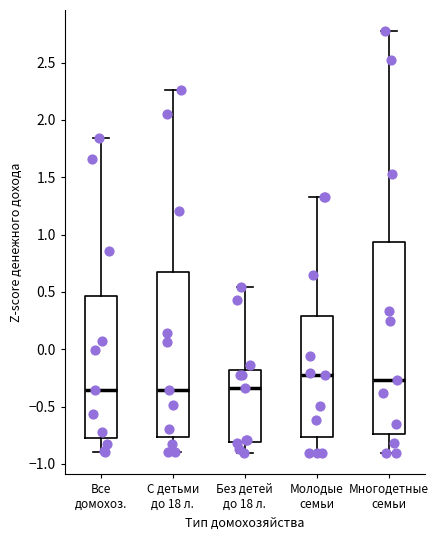

Reading left to right, read every box against the y-axis: the position of its median line, the range the box covers, and the ends of its whiskers. The values are not printed on the chart, so give them approximately, as read against the axis.

Все домохоз.: median -0.35, box -0.75 to 0.45, whiskers -0.90 to 1.85
С детьми до 18 л.: median -0.35, box -0.75 to 0.65, whiskers -0.90 to 2.25
Без детей до 18 л.: median -0.35, box -0.80 to -0.20, whiskers -0.90 to 0.55
Молодые семьи: median -0.25, box -0.75 to 0.30, whiskers -0.90 to 1.35
Многодетные семьи: median -0.25, box -0.75 to 0.95, whiskers -0.90 to 2.75